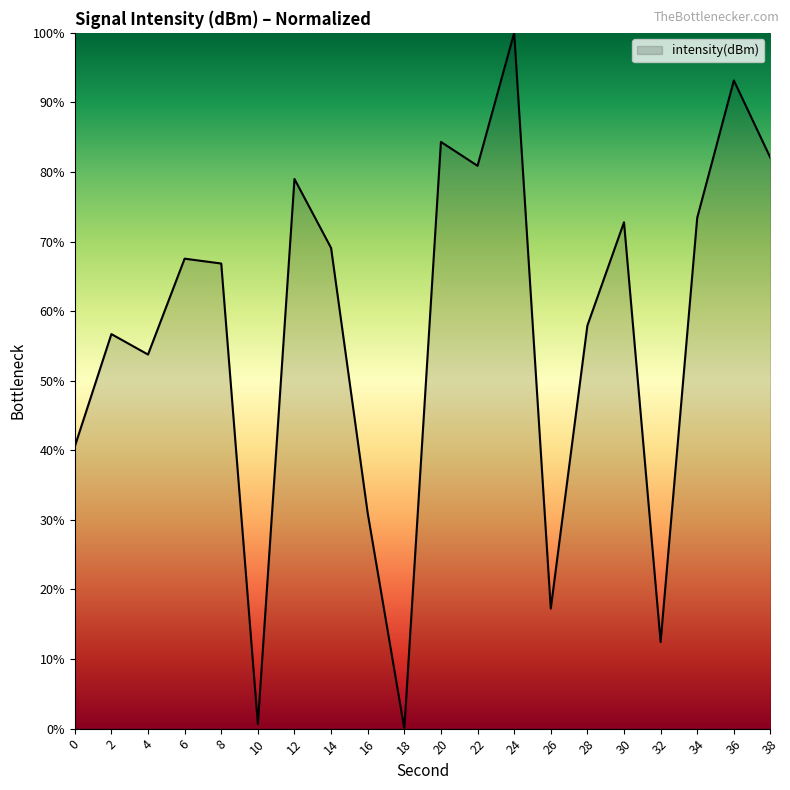

What is the ratio of the value at 30 to the value at 2?

1.3